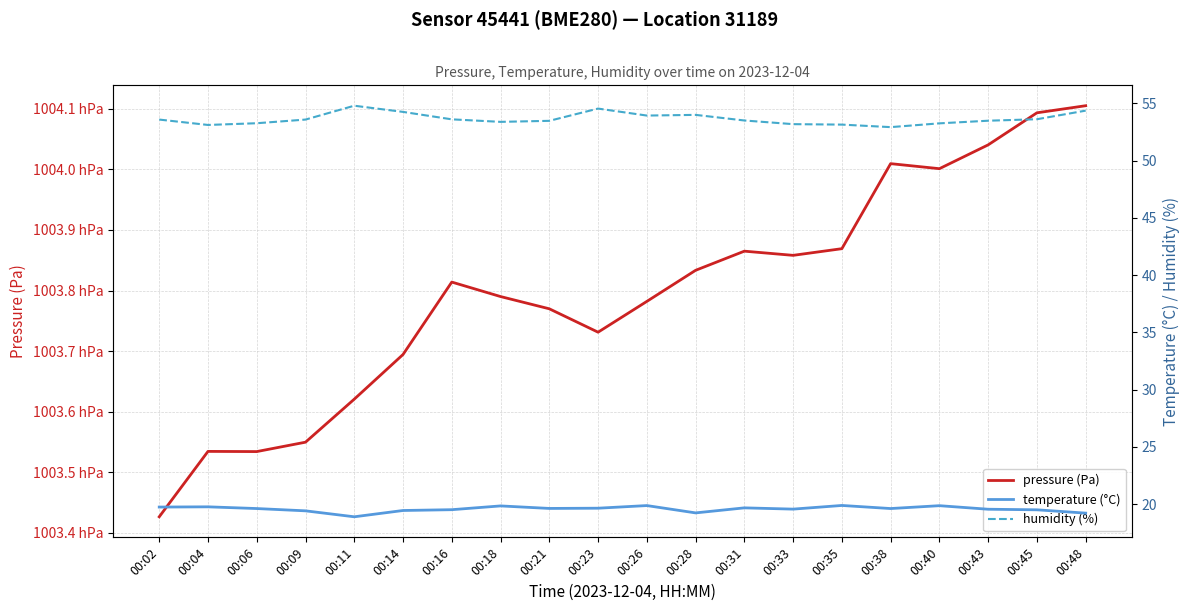

Reading left to right, transcribe all the data shown in this chart.

pressure (Pa): 00:02=100342.7	00:04=100353.5	00:06=100353.4	00:09=100355.0	00:11=100362.1	00:14=100369.4	00:16=100381.4	00:18=100379.0	00:21=100377.0	00:23=100373.1	00:26=100378.2	00:28=100383.3	00:31=100386.5	00:33=100385.8	00:35=100386.9	00:38=100400.9	00:40=100400.1	00:43=100404.0	00:45=100409.3	00:48=100410.5
temperature (°C): 00:02=19.7	00:04=19.8	00:06=19.6	00:09=19.4	00:11=18.9	00:14=19.4	00:16=19.5	00:18=19.8	00:21=19.6	00:23=19.6	00:26=19.9	00:28=19.2	00:31=19.7	00:33=19.6	00:35=19.9	00:38=19.6	00:40=19.9	00:43=19.6	00:45=19.5	00:48=19.2
humidity (%): 00:02=53.6	00:04=53.1	00:06=53.3	00:09=53.6	00:11=54.8	00:14=54.2	00:16=53.6	00:18=53.4	00:21=53.5	00:23=54.5	00:26=53.9	00:28=54.0	00:31=53.5	00:33=53.2	00:35=53.1	00:38=52.9	00:40=53.2	00:43=53.5	00:45=53.6	00:48=54.4